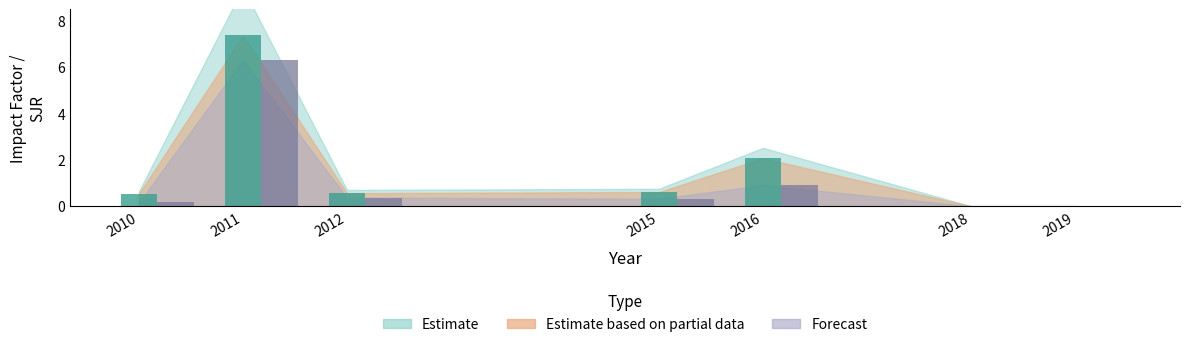

What is the value of the IF bar at the 1st from the left?

0.5